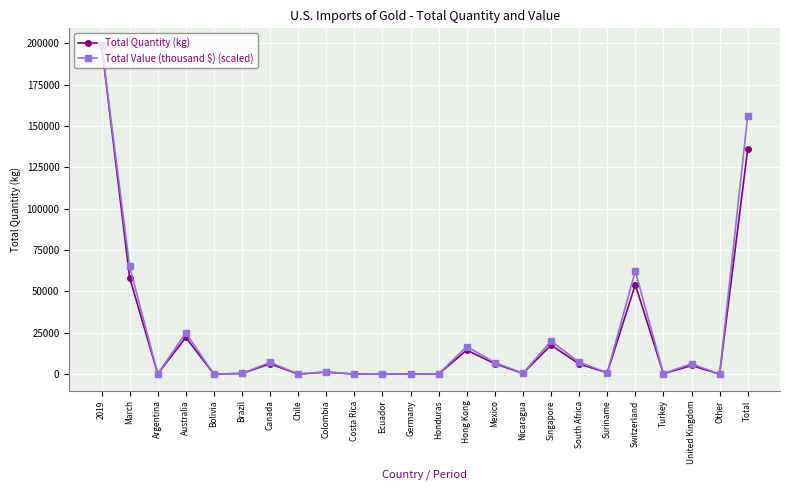

What is the label of the 17th point from the right?

Chile